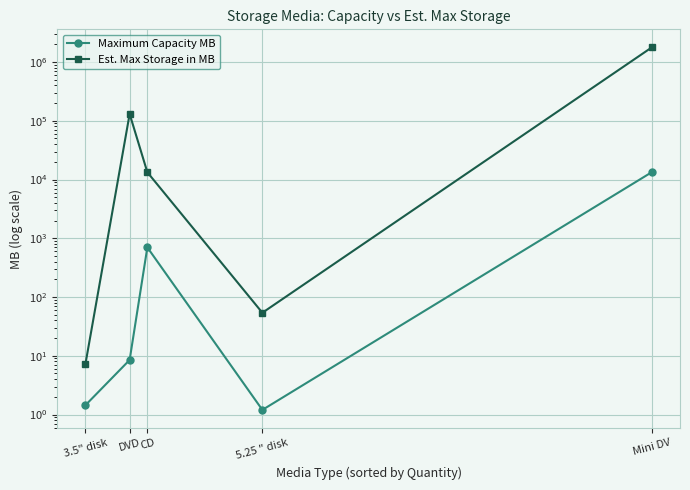

At which category does Est. Max Storage in MB reach its first local peak?

DVD